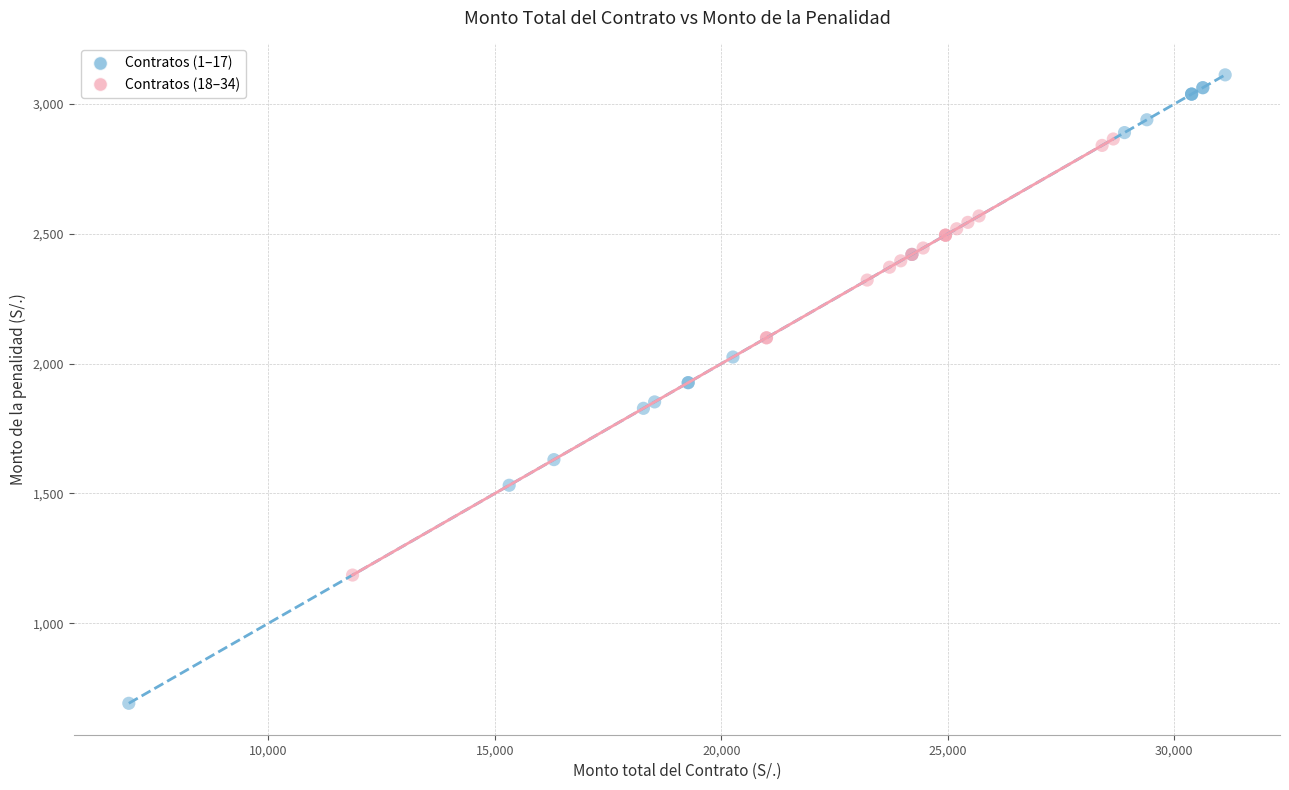

Which series has the largest Y range (max minus min)?

Contratos (1–17)